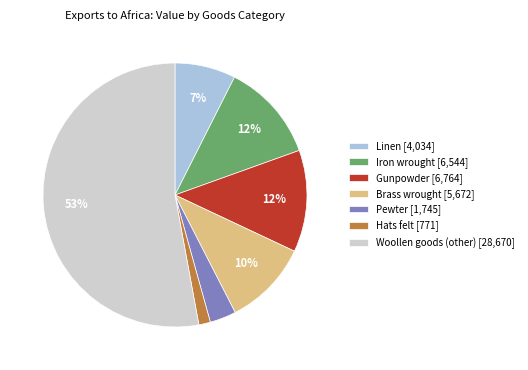

Is it true that Woollen goods (other) is 53% of the pie?

True